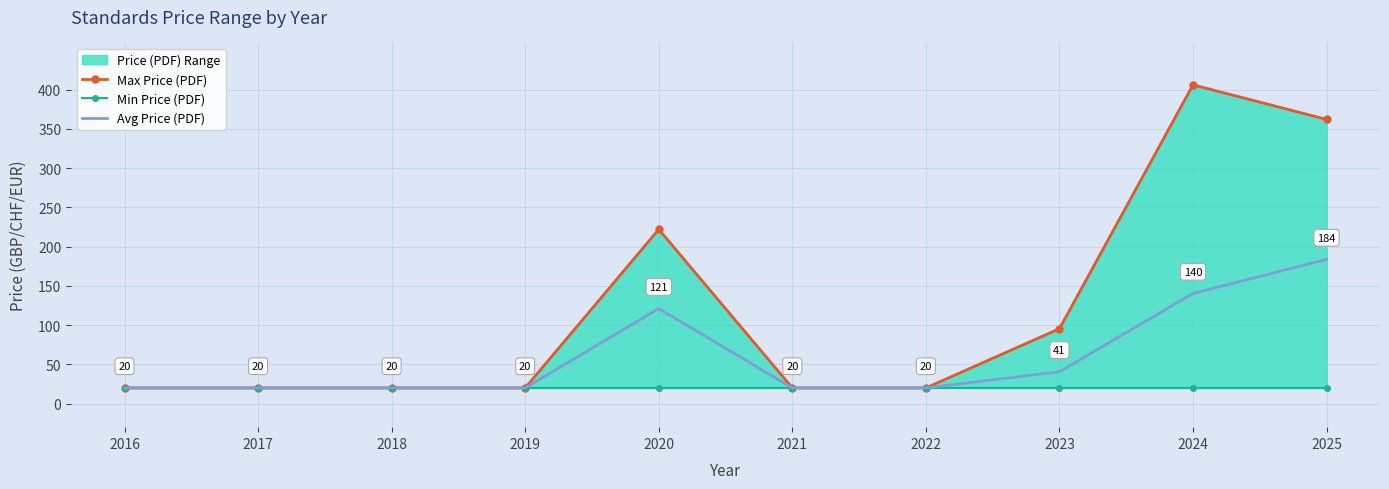

At which label is Avg Price (PDF) closest to 101?

2020